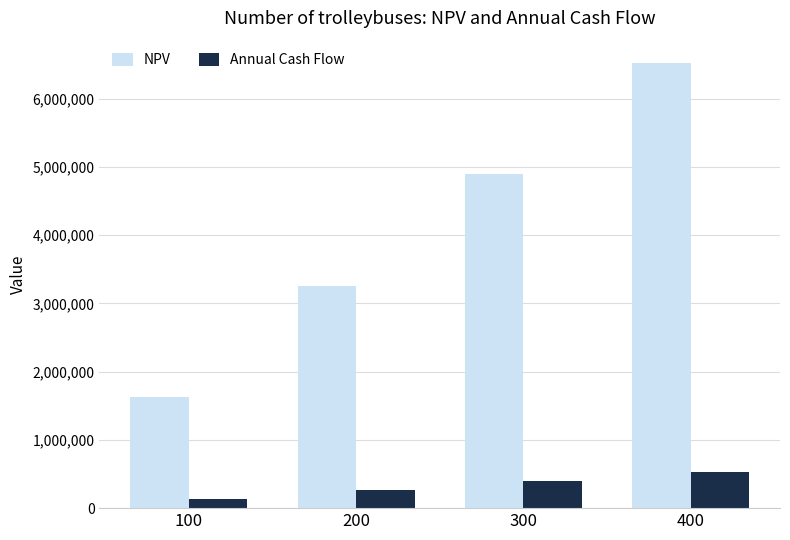

Are the bars horizontal?

No